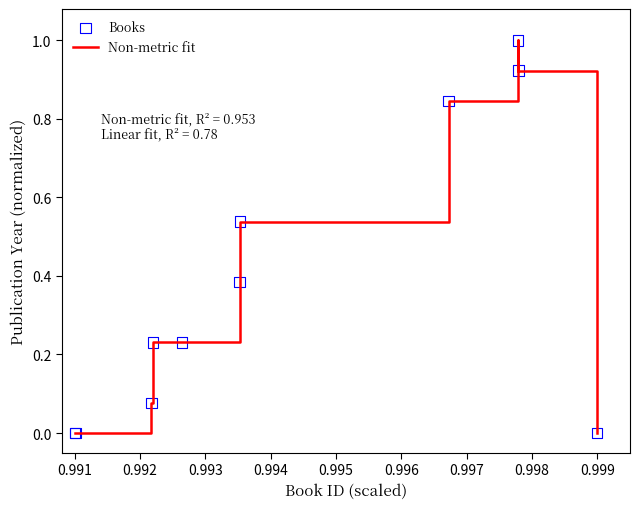

What is the maximum value shown in the chart?

1.0